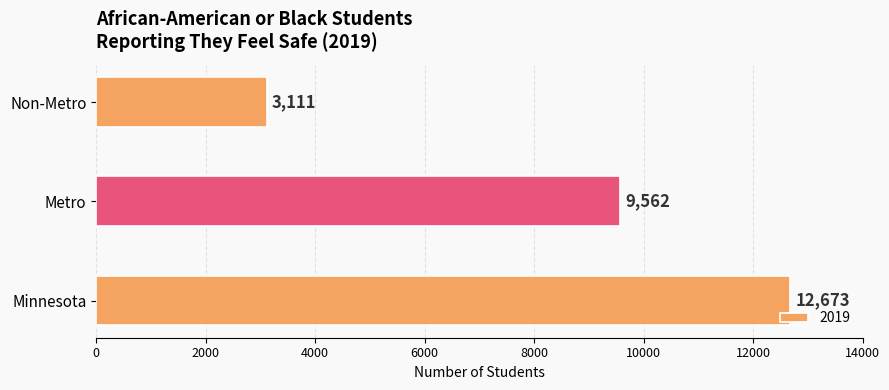

Where is the data nearest to the value 7892?

Metro